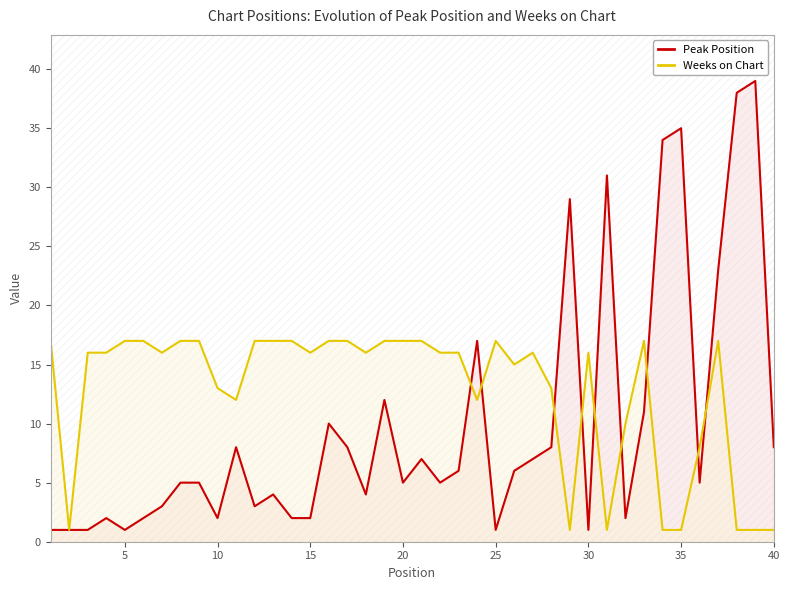

Which series has the widest spread of values?

Peak Position